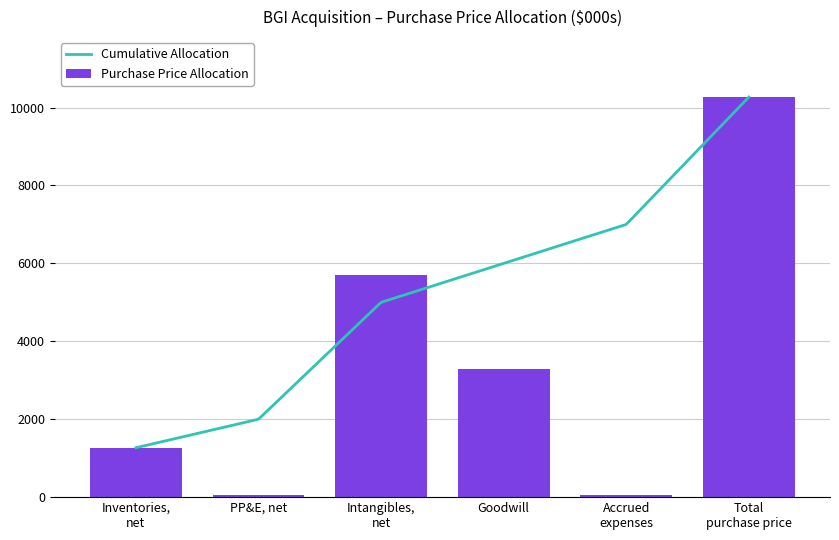

Between Accrued
expenses and PP&E, net, which is larger?

Accrued
expenses